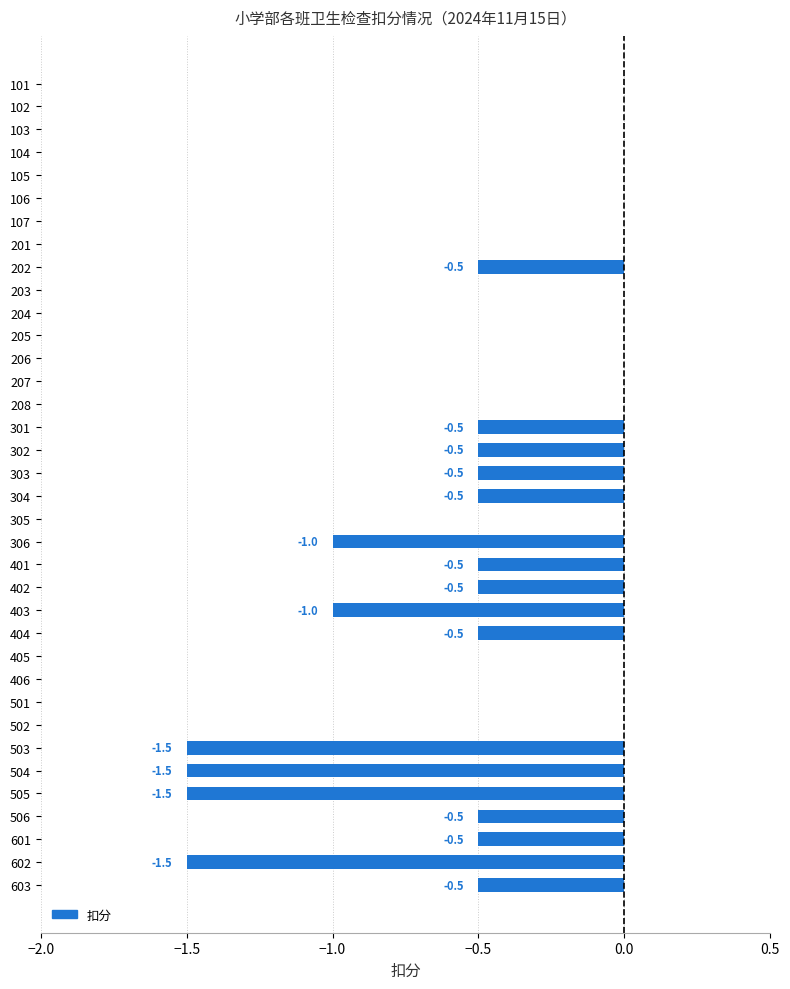

What is the sum of the values at 401 and 406?

-0.5